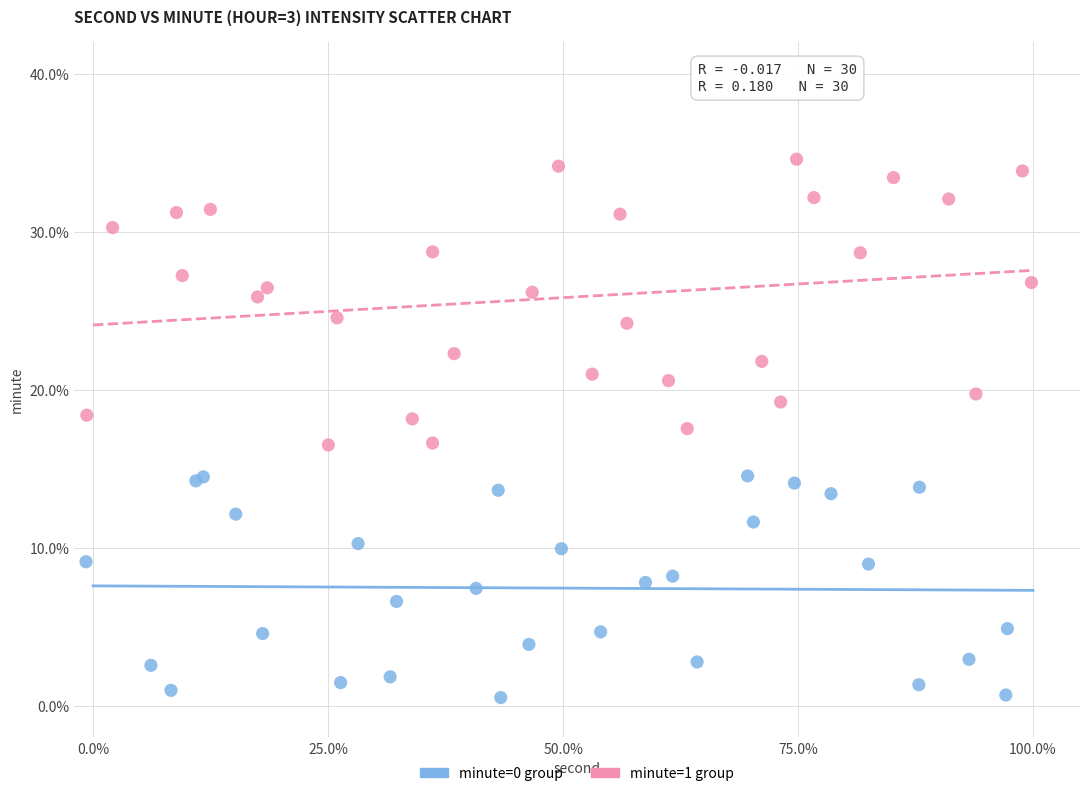

What are all the series names shown in the legend?

minute=0 group, minute=1 group